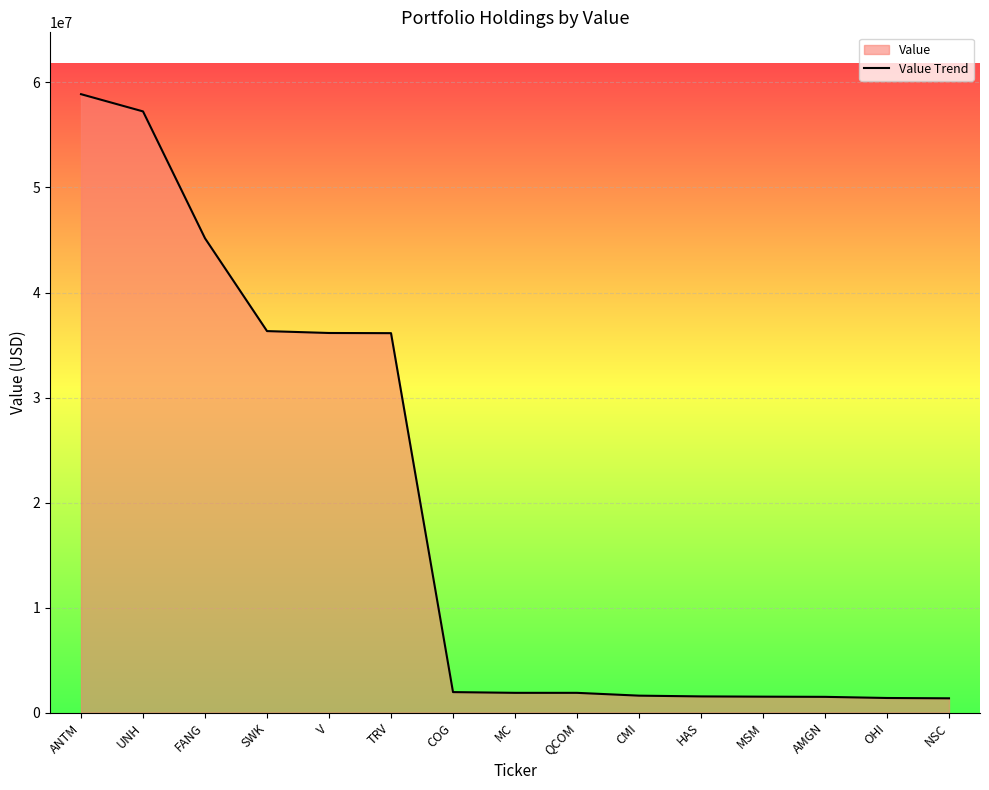

Does the chart display data point markers on the line(s)?

No